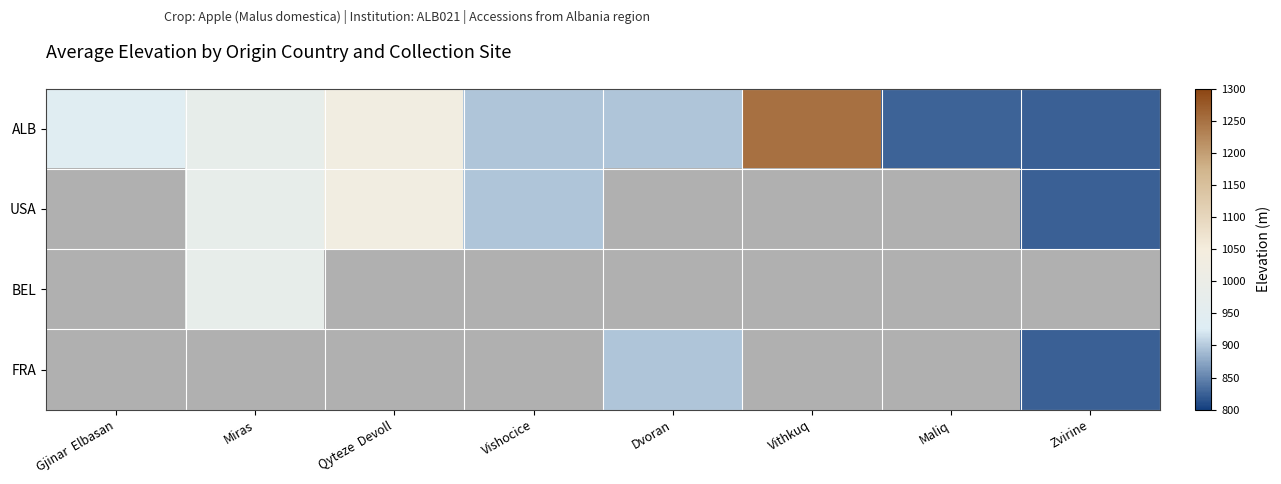

What is the average value of the ALB series?

955.5